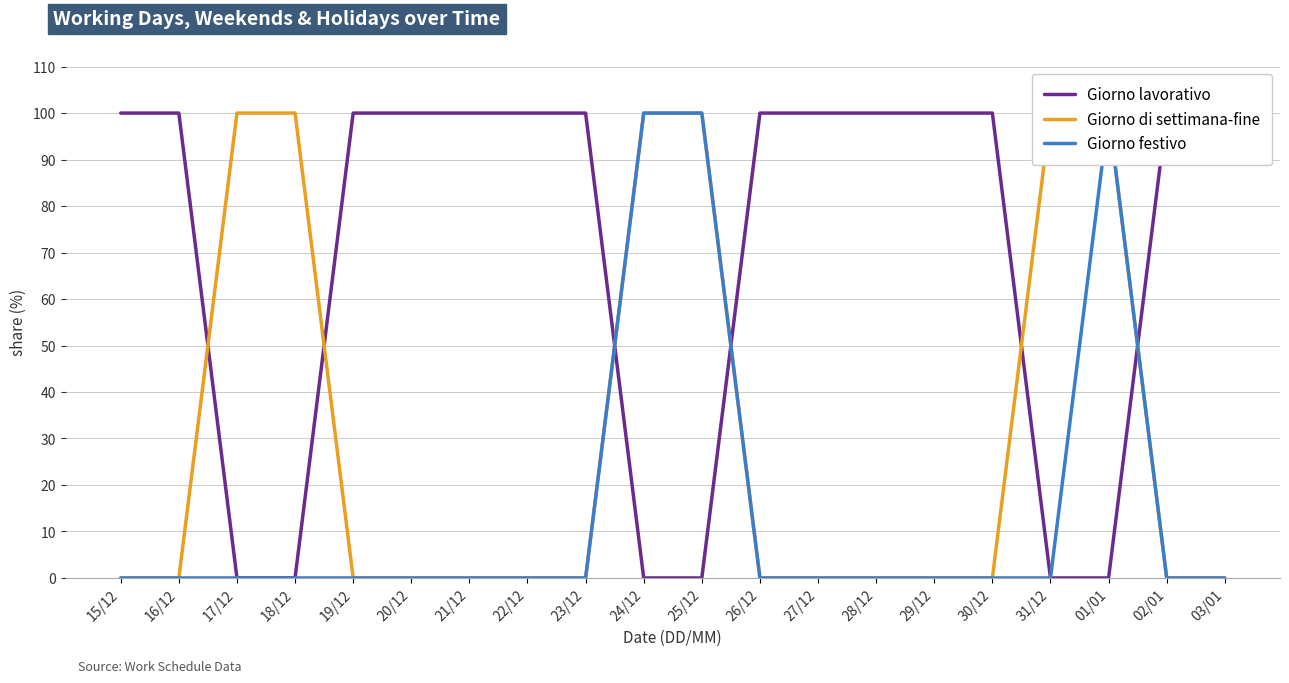

What is the difference between the highest and lowest values at 03/01?

100